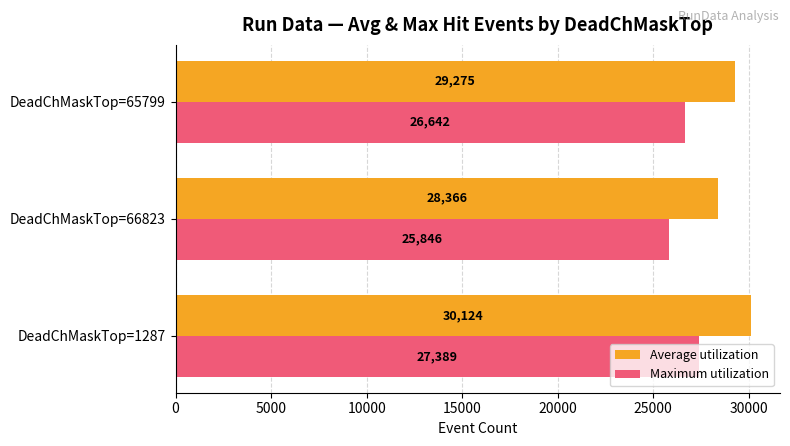

At which label does Maximum utilization reach its peak?

DeadChMaskTop=1287